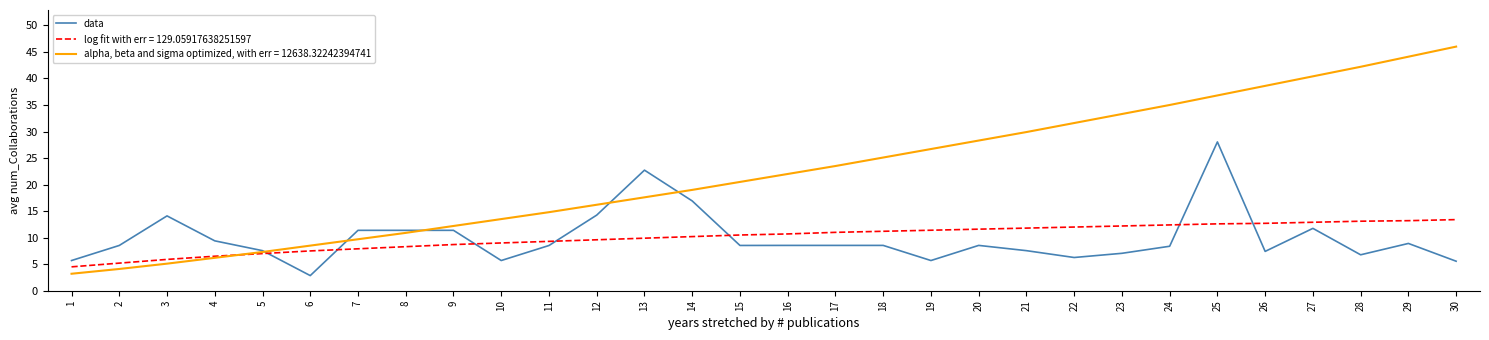

What is the maximum value shown in the chart?

46.0